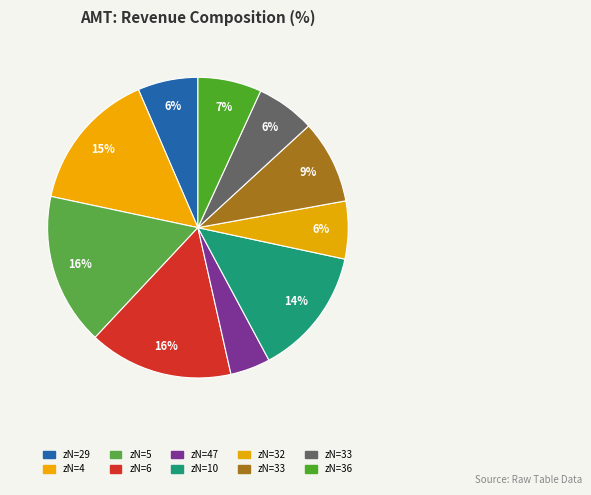

How many segments does this pie chart have?

10